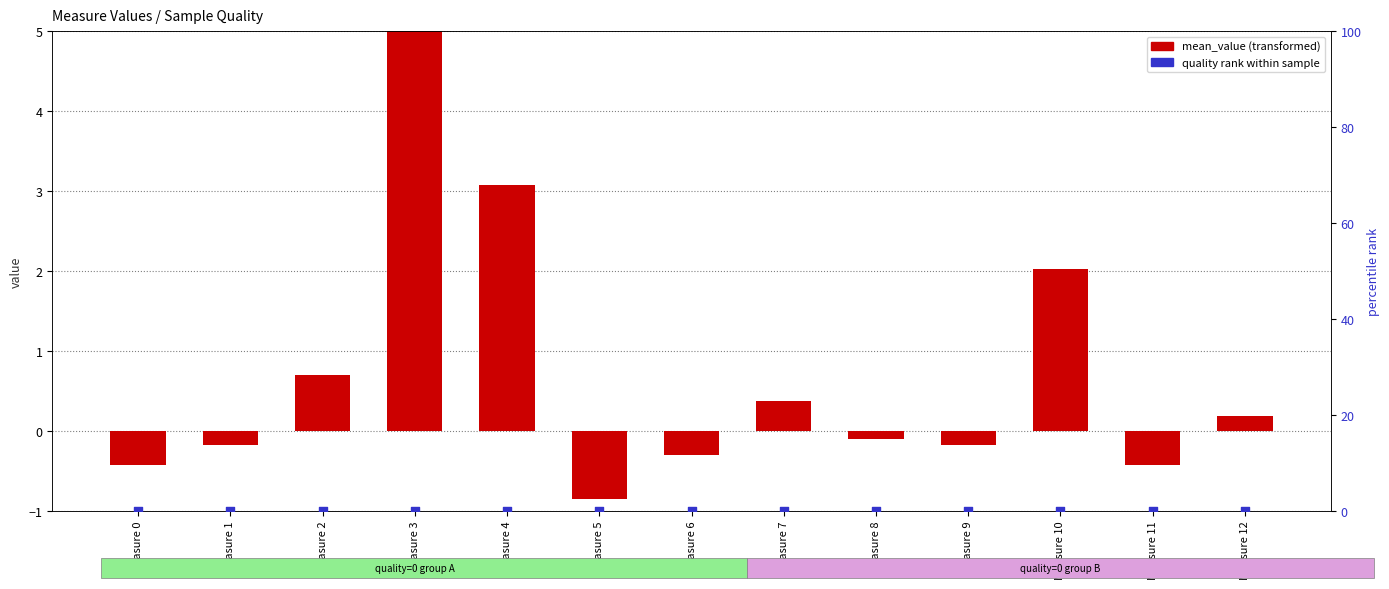

What is the total value across all series at Measure 8?

-0.1